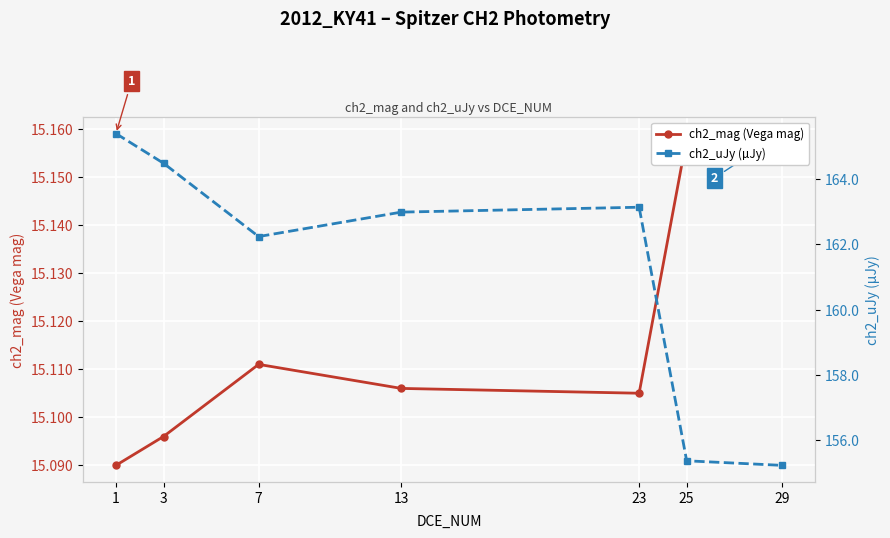

What is the lowest value of the ch2_mag (Vega mag) series?

15.1